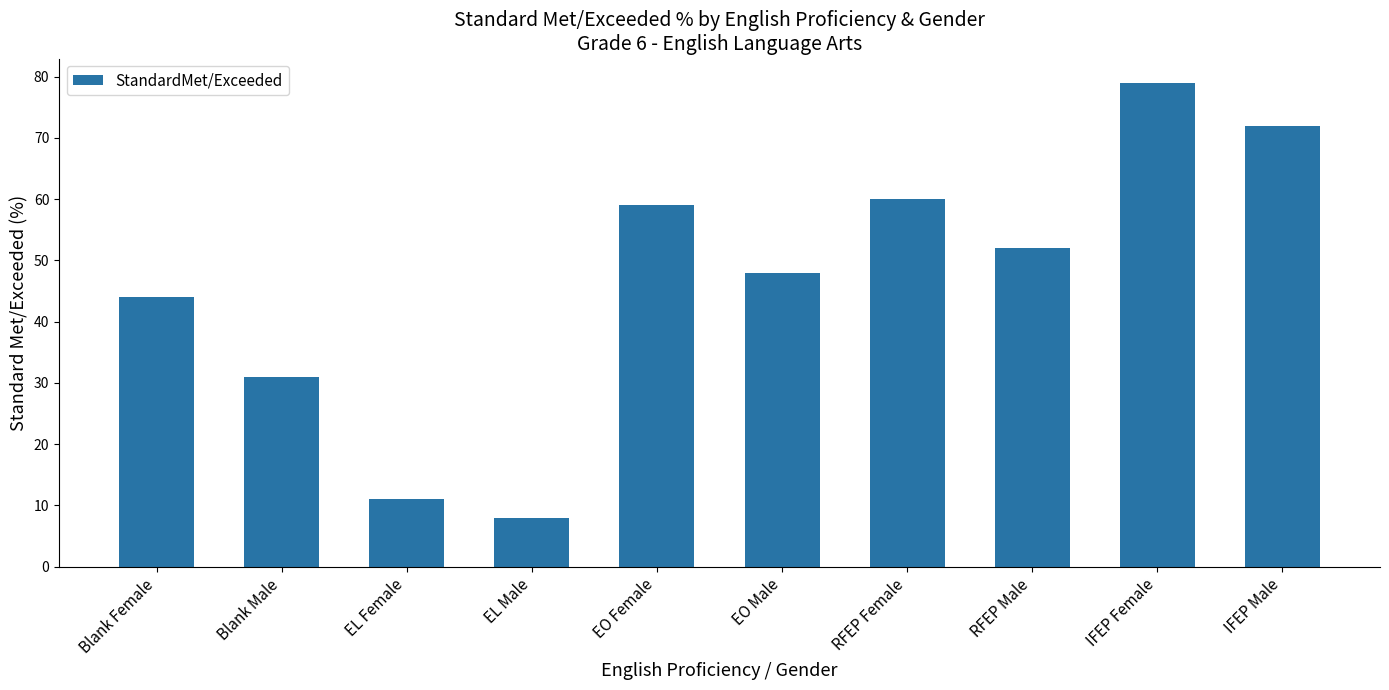

Which category has the highest value across all series?

IFEP Female